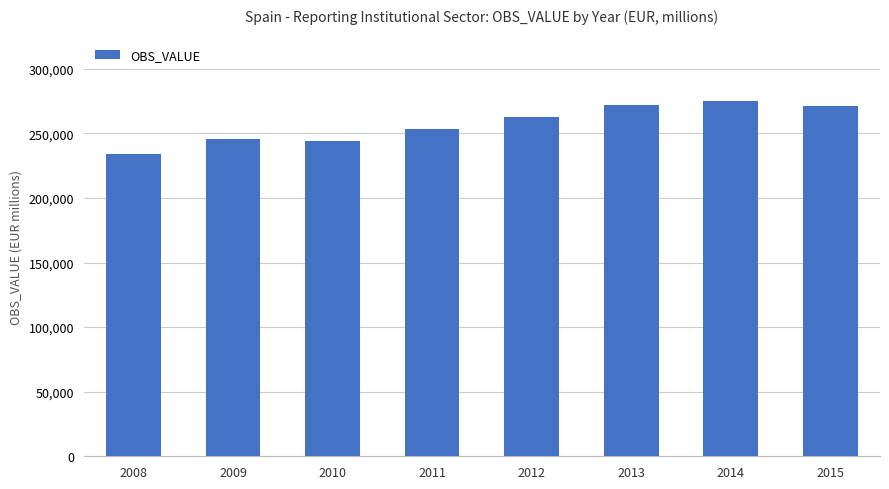

Between 2015 and 2010, which is larger?

2015